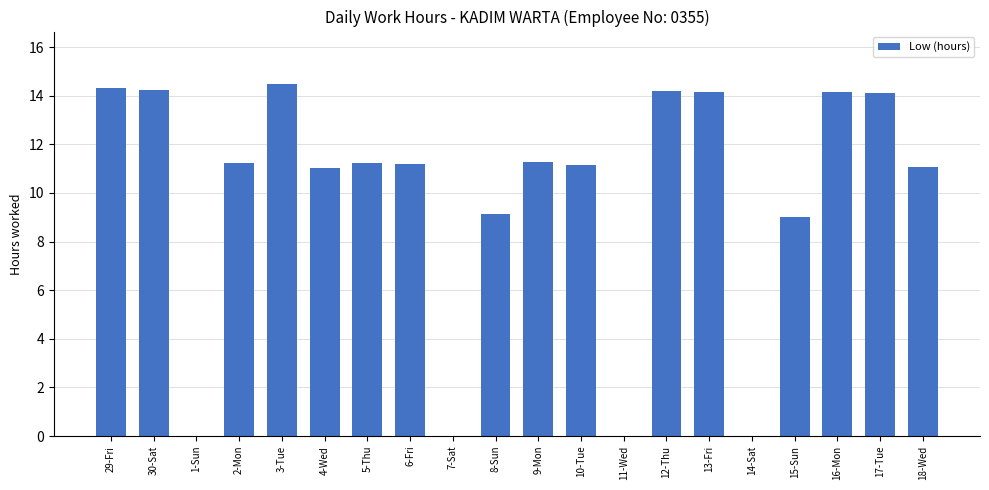

What is the maximum value shown in the chart?

14.5